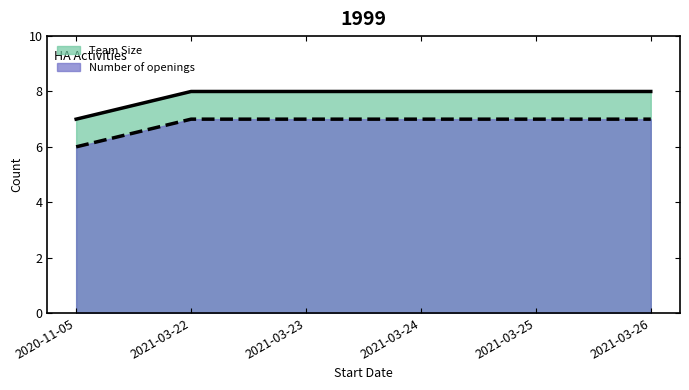

True or false: Team Size has more than 0 interior local peaks.

False